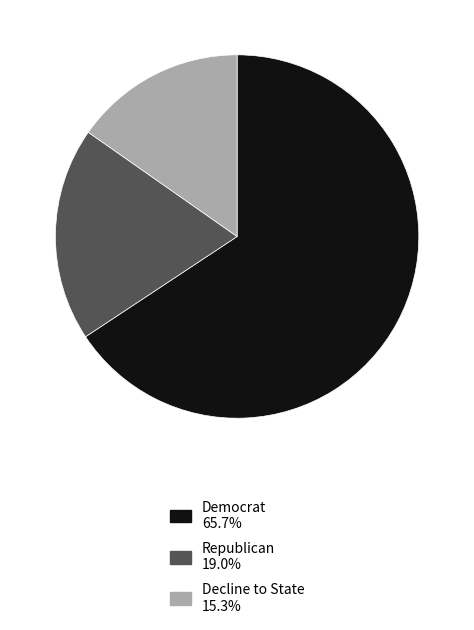

Does any single category account for the majority?

Yes